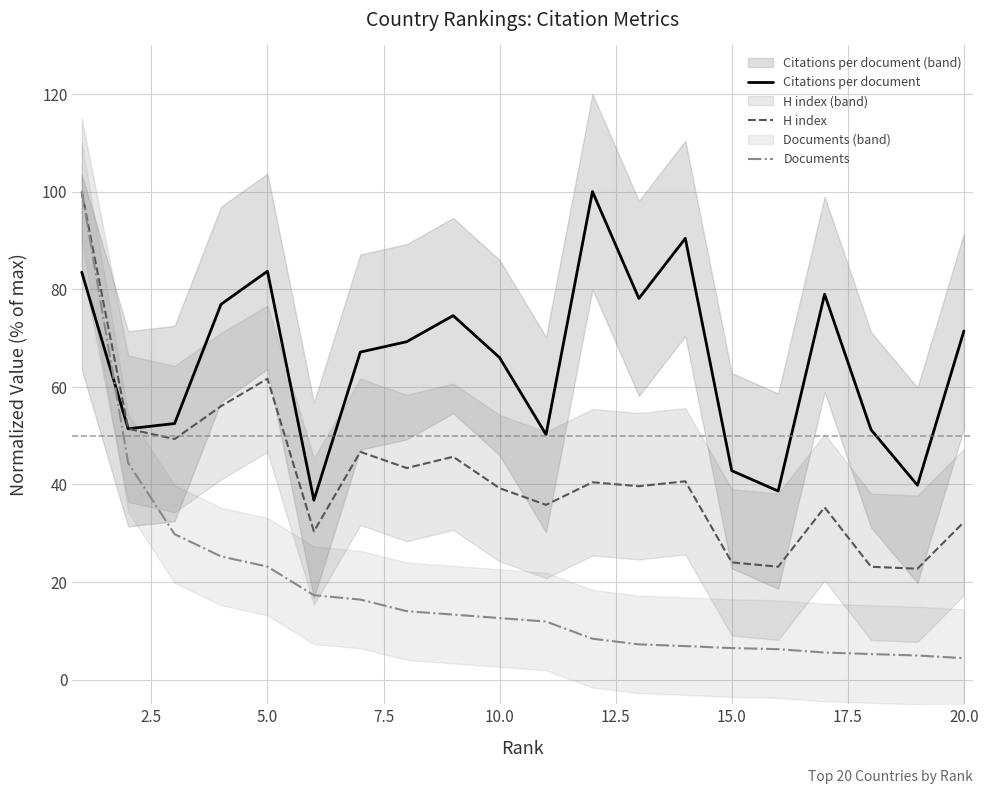

What are all the series names shown in the legend?

Citations per document, H index, Documents